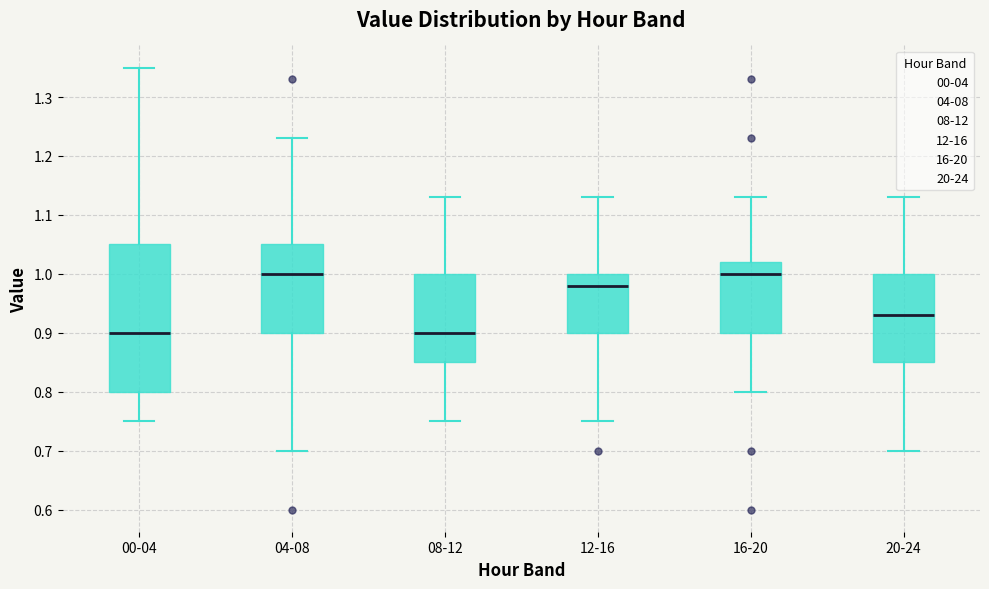

Which box is the tallest, from its lower edge to its upper edge?

00-04